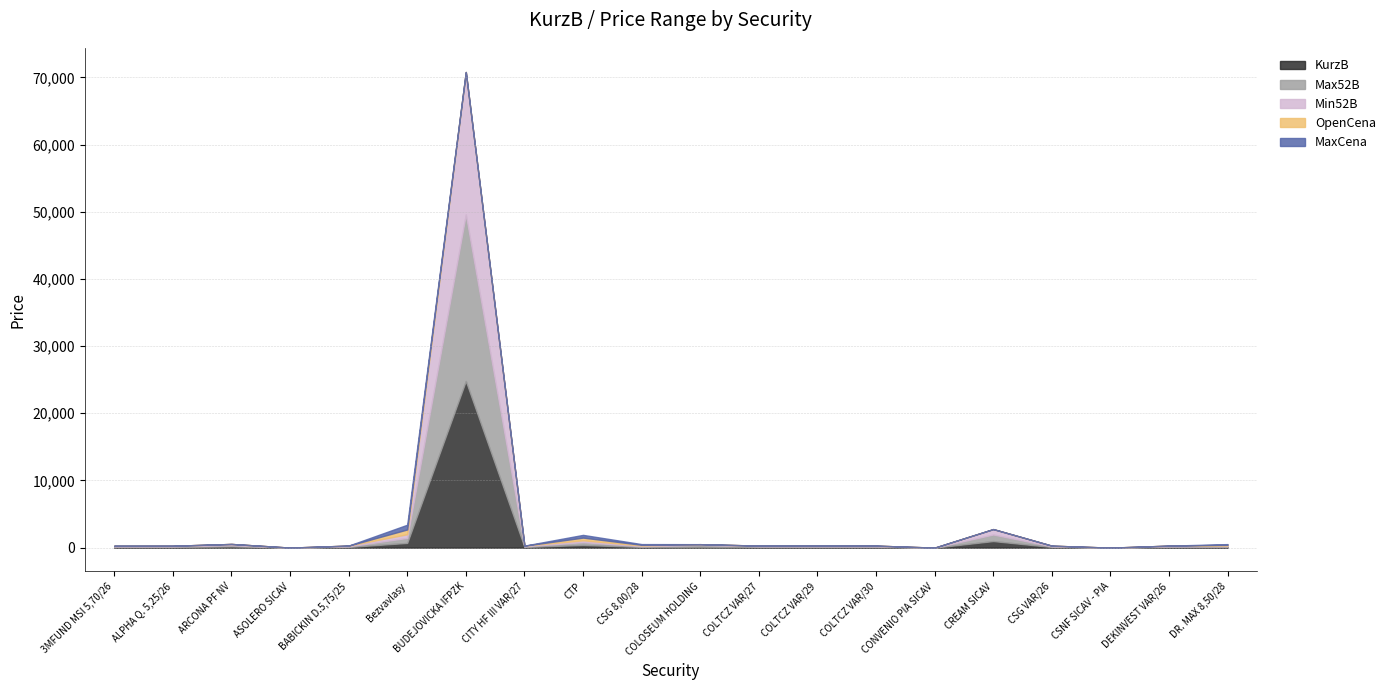

How many categories are shown in the chart?

20